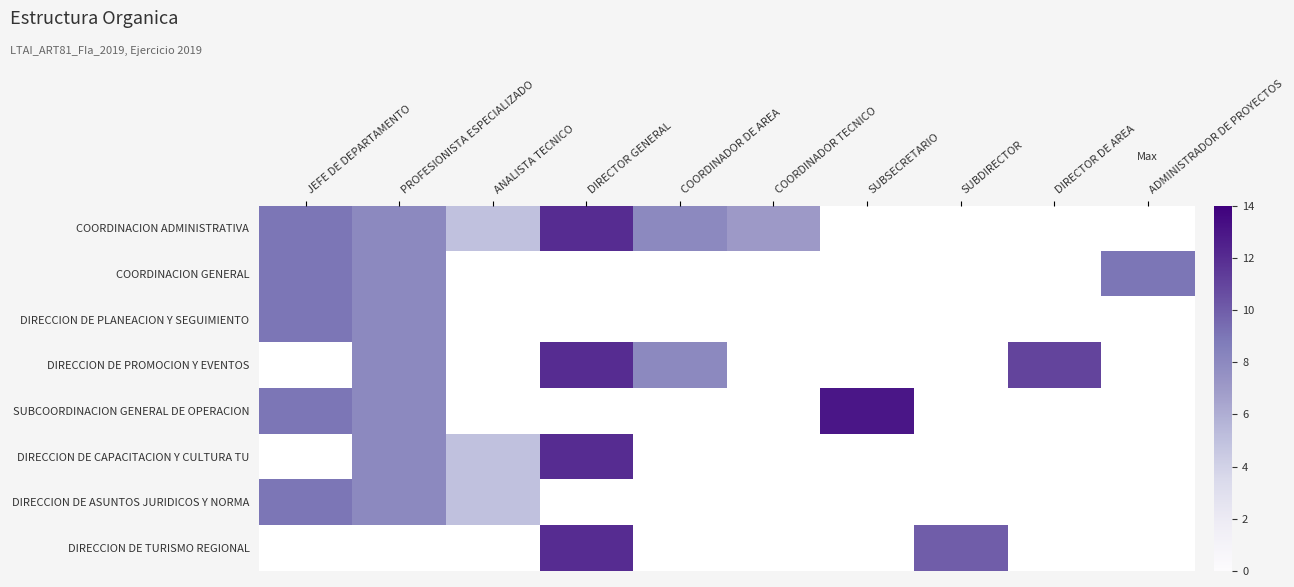

Is it true that COORDINACION ADMINISTRATIVA equals 7.0 at COORDINADOR TECNICO?

True